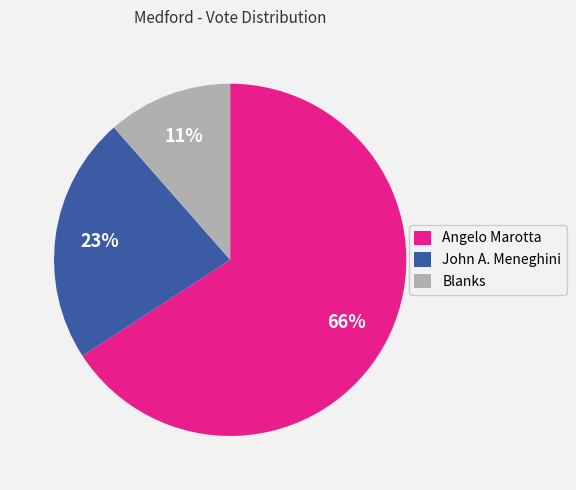

Rank the categories by value from highest to lowest.

Angelo Marotta, John A. Meneghini, Blanks